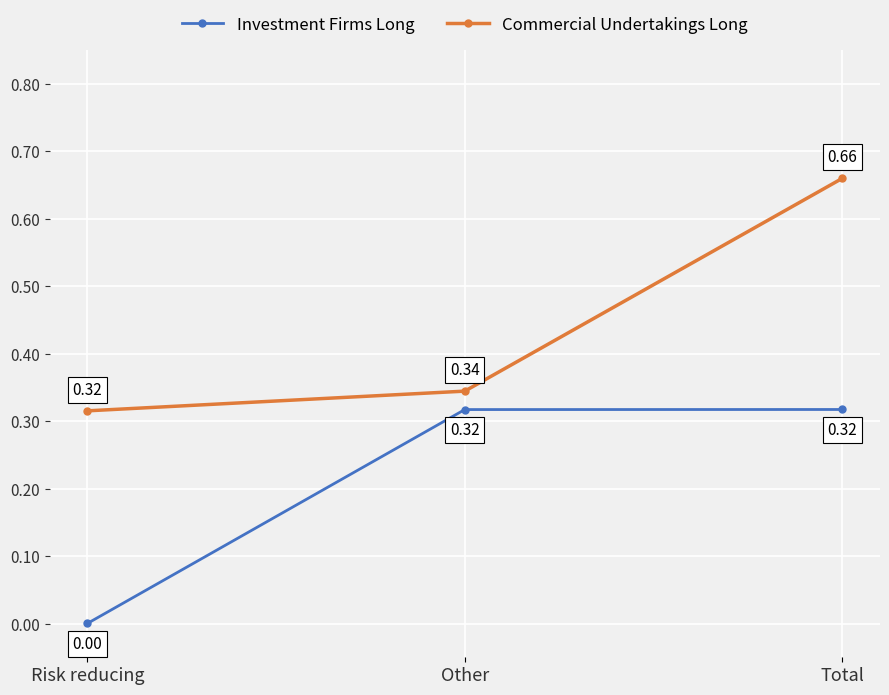

Rank the series by their average value, from lowest to highest.

Investment Firms Long, Commercial Undertakings Long